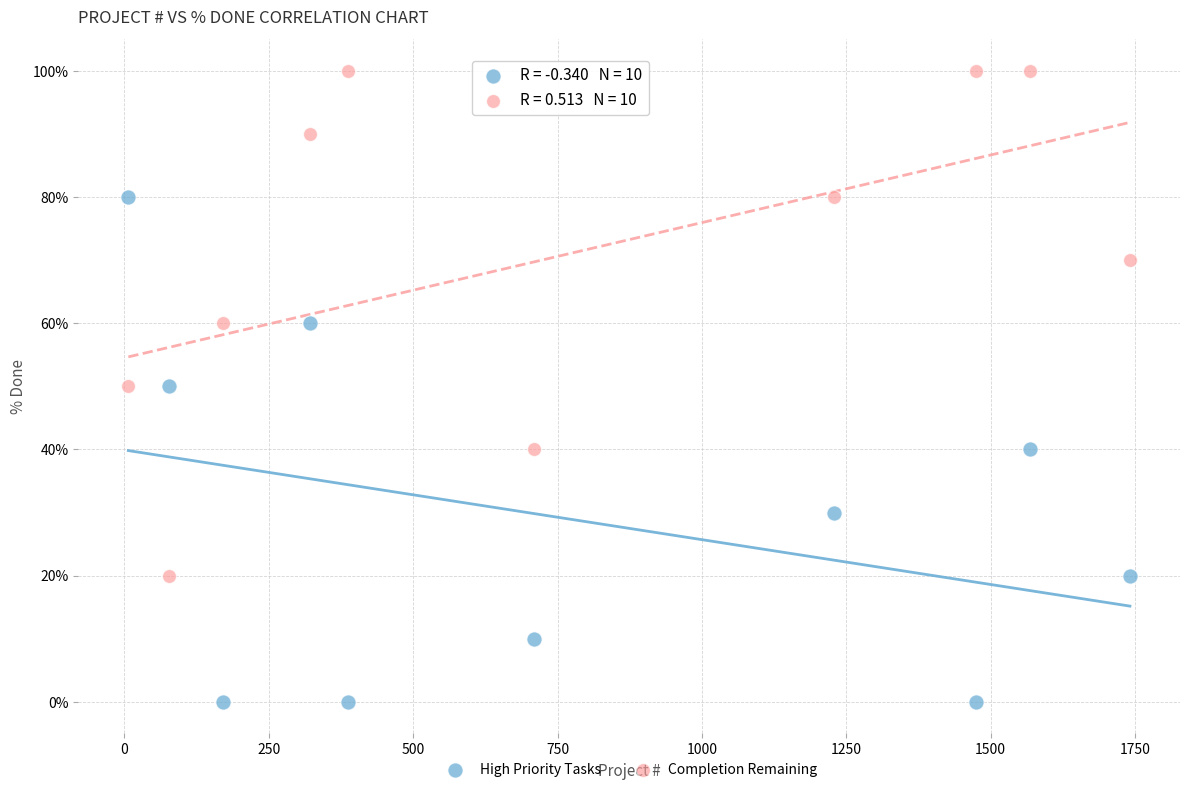

Which series reaches the minimum Y coordinate?

High Priority Tasks